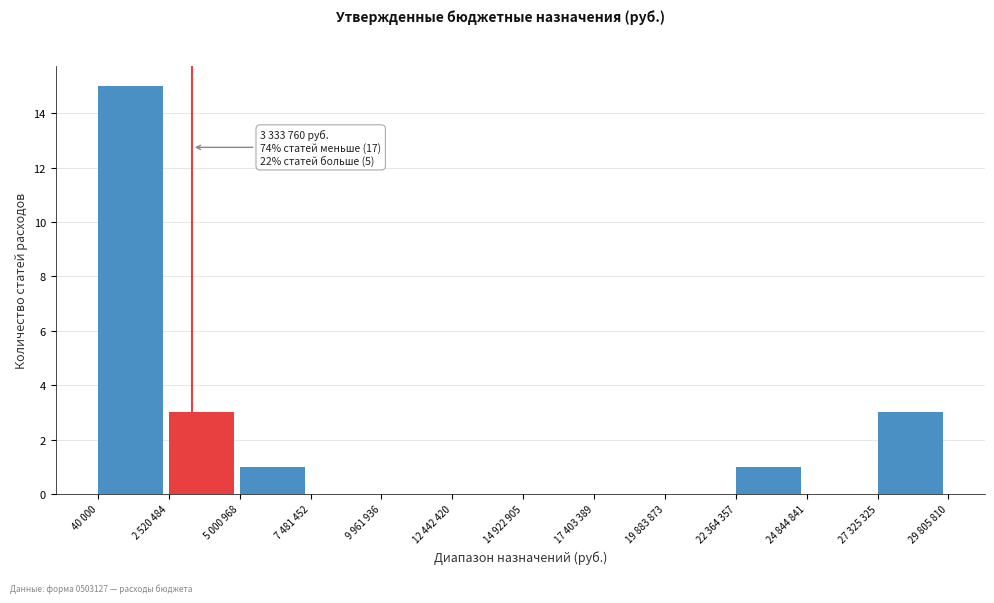

Reading right to left, extract all data points from this chart.

27 325 325=3	24 844 841=0	22 364 357=1	19 883 873=0	17 403 389=0	14 922 905=0	12 442 420=0	9 961 936=0	7 481 452=0	5 000 968=1	2 520 484=3	40 000=15